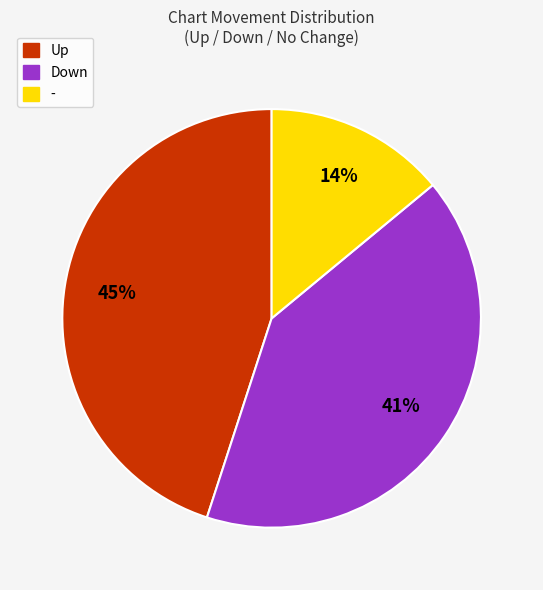

Does any single category account for the majority?

No